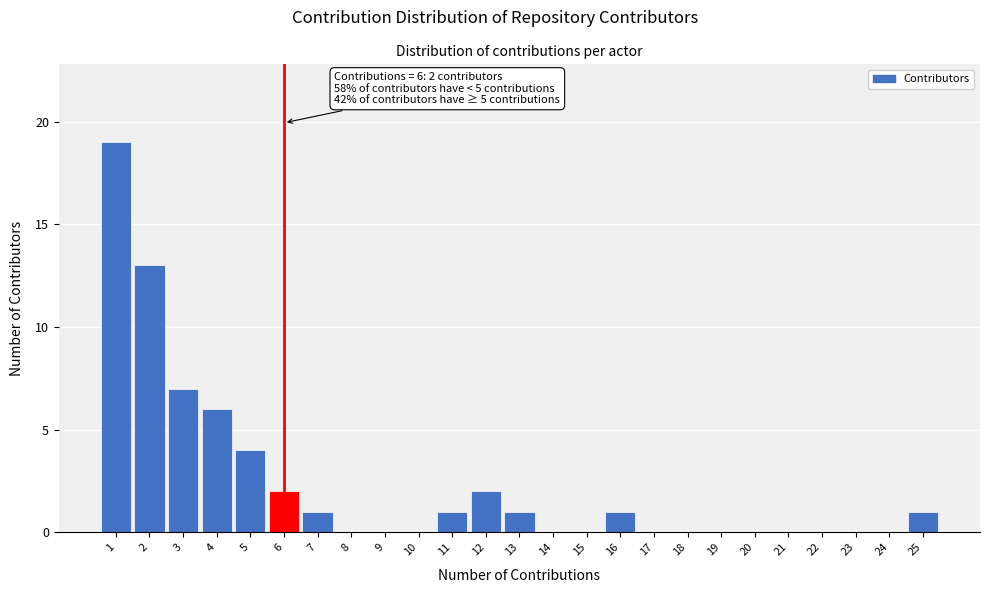

Over which range of the x-axis is the bar tallest?

0.5 to 1.5